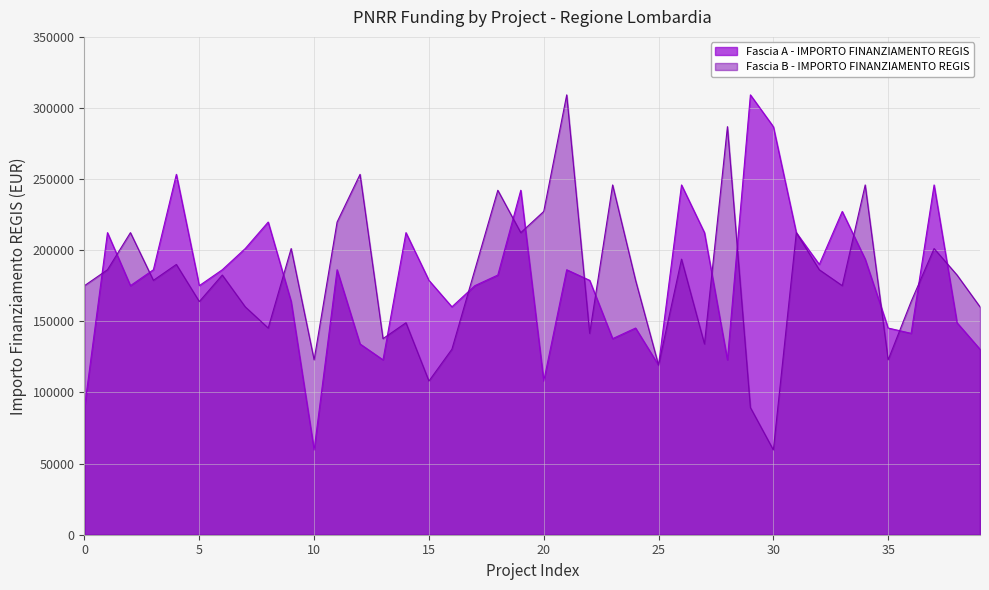

What is the sum of all Fascia A values?

7205726.7